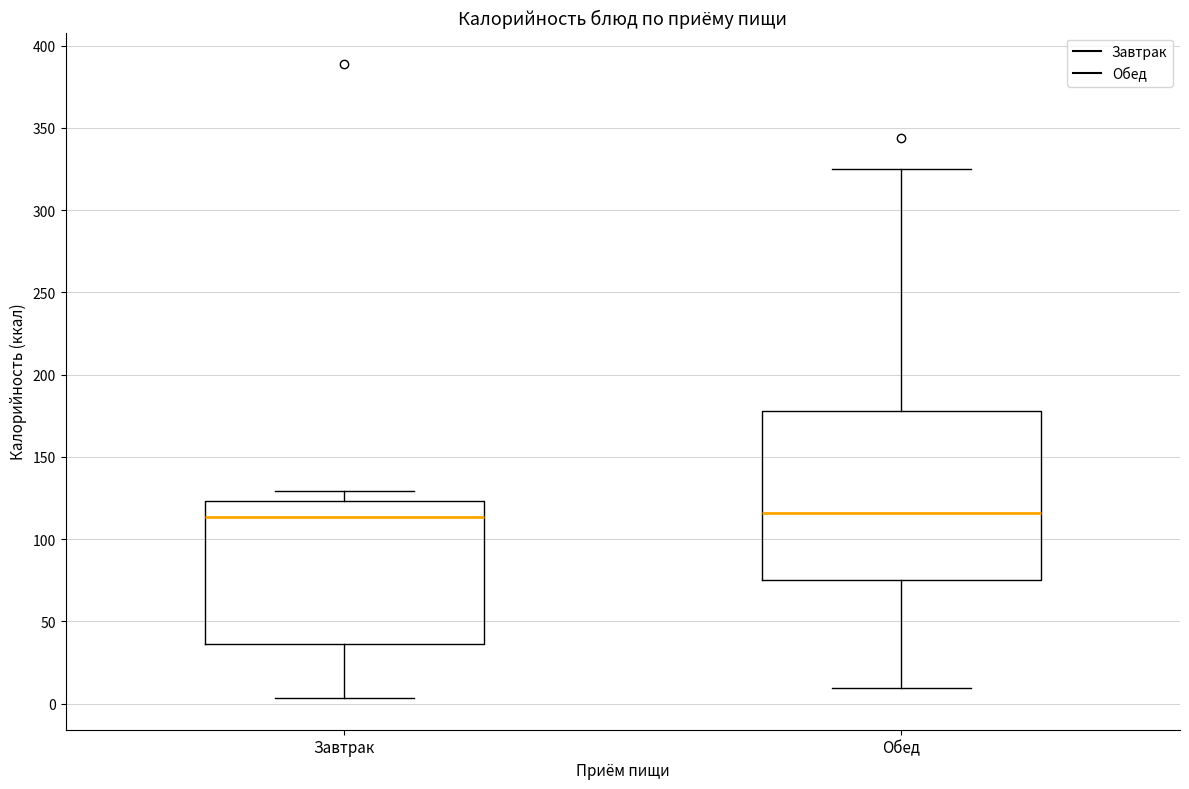

Reading left to right, transcribe this box plot: for each box, give where its median line is, the range the box spans, and where its two whiskers end, as read against the y-axis. The values are not printed on the chart, so give them approximately, as read against the axis.

Завтрак: median 115, box 35 to 125, whiskers 5 to 130
Обед: median 115, box 75 to 180, whiskers 10 to 325